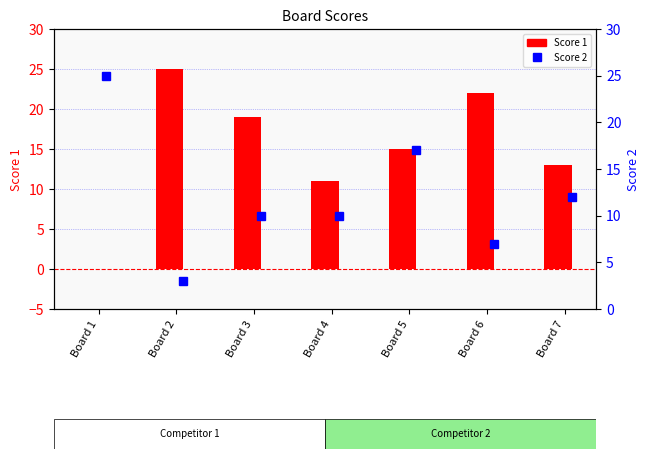

How many values in the Score 2 series are below 10?

2